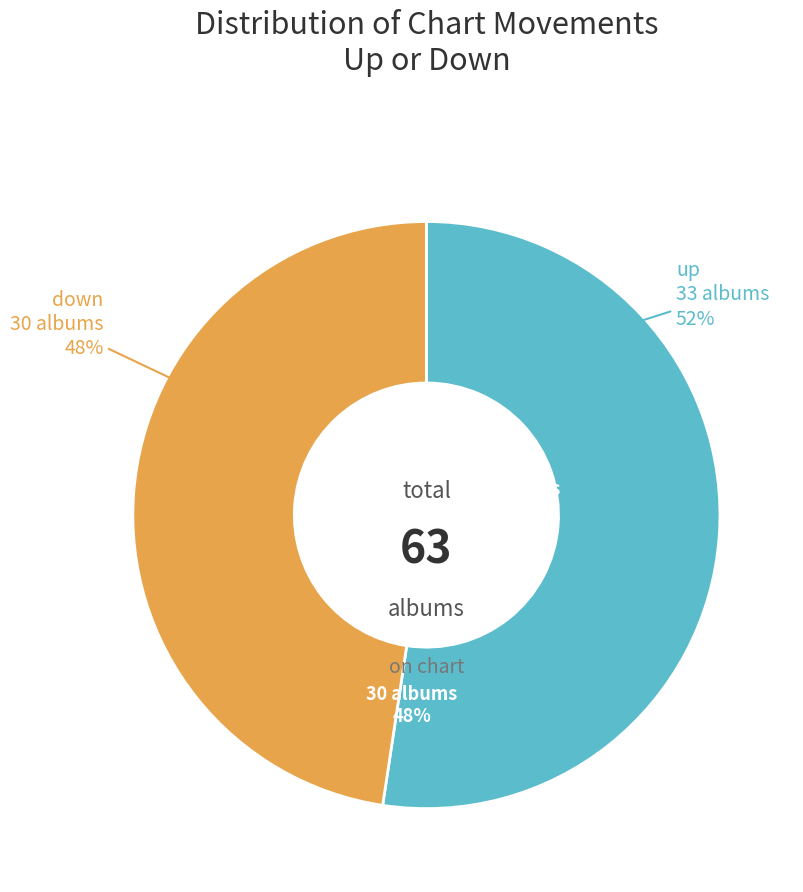

To the nearest percent, what percentage of the pie is down?

48%